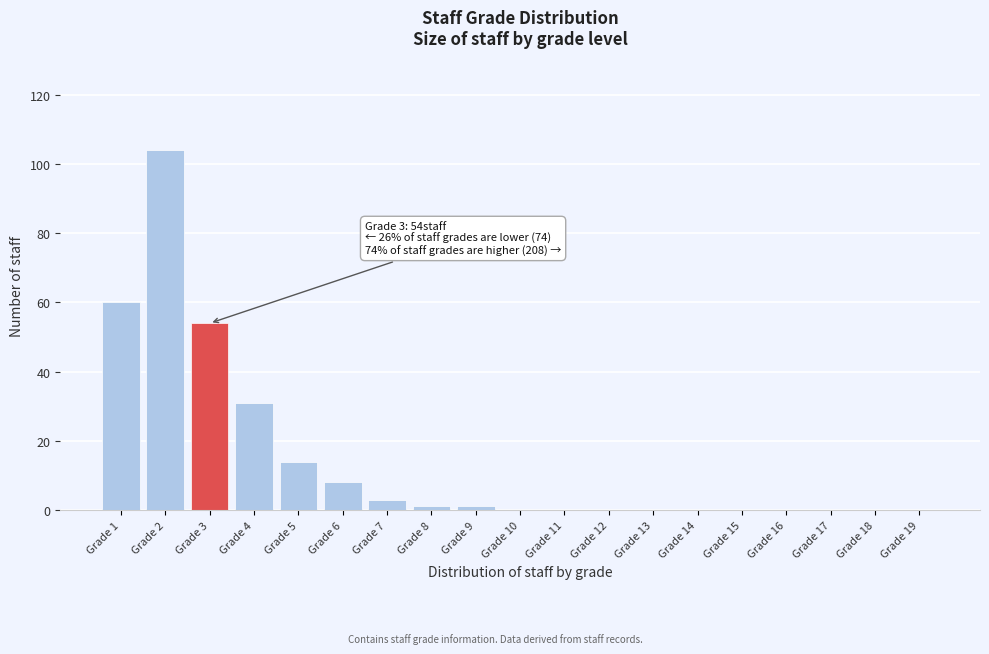

Reading left to right, what are all the values shown in this chart?

Grade 1=60	Grade 2=104	Grade 3=54	Grade 4=31	Grade 5=14	Grade 6=8	Grade 7=3	Grade 8=1	Grade 9=1	Grade 10=0	Grade 11=0	Grade 12=0	Grade 13=0	Grade 14=0	Grade 15=0	Grade 16=0	Grade 17=0	Grade 18=0	Grade 19=0